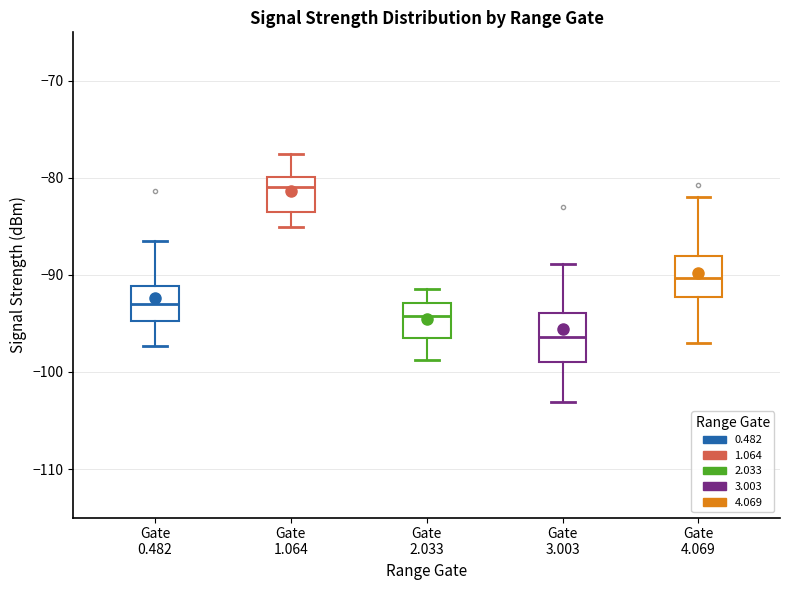

Reading left to right, transcribe this box plot: for each box, give where its median line is, the range the box spans, and where its two whiskers end, as read against the y-axis. The values are not printed on the chart, so give them approximately, as read against the axis.

Gate 0.482: median -93, box -95 to -91, whiskers -97 to -86
Gate 1.064: median -81, box -83 to -80, whiskers -85 to -77
Gate 2.033: median -94, box -96 to -93, whiskers -99 to -91
Gate 3.003: median -96, box -99 to -94, whiskers -103 to -89
Gate 4.069: median -90, box -92 to -88, whiskers -97 to -82